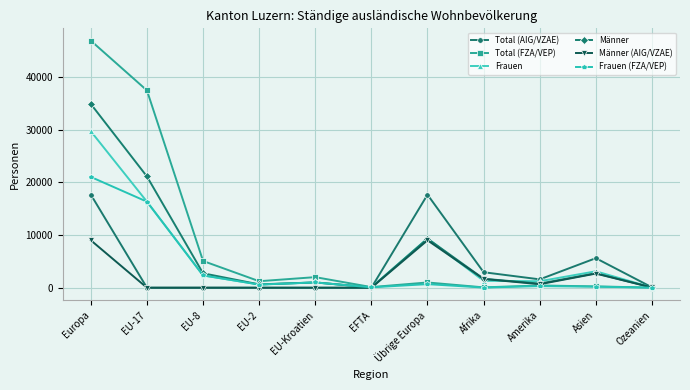

Which series has the widest spread of values?

Total (FZA/VEP)